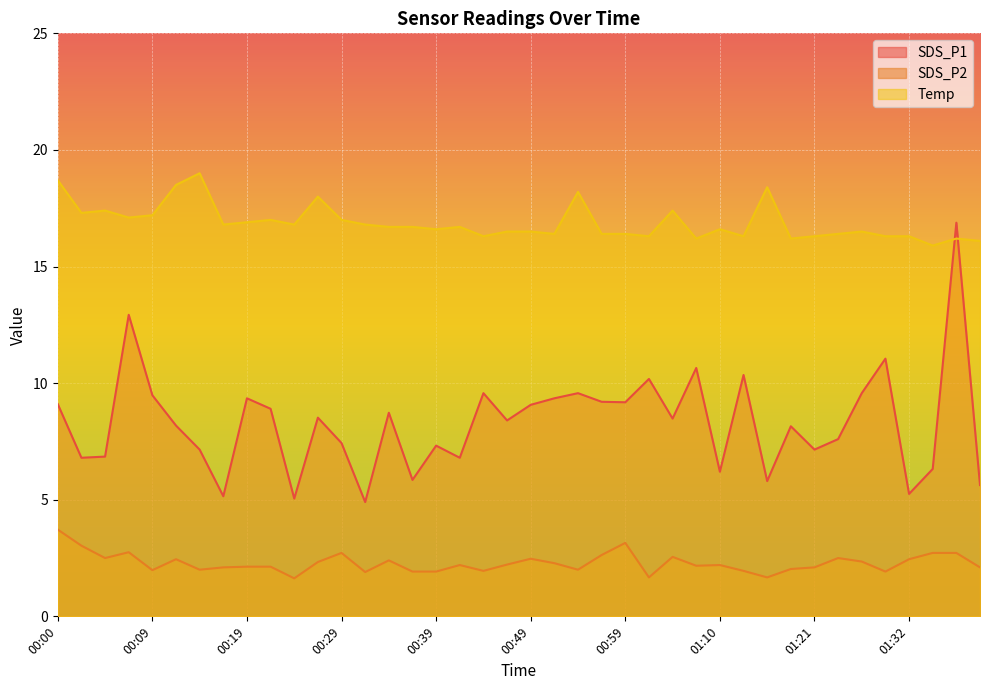

True or false: Temp has more than 2 points higher than both neighbors.

True